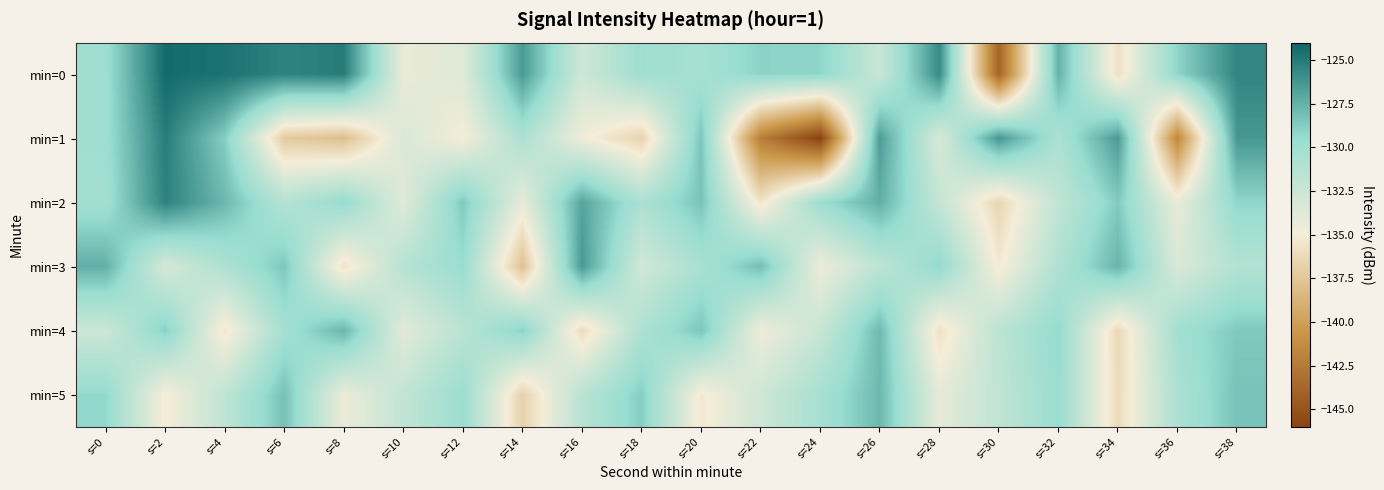

Which has a higher value, s=16 or s=34?

s=16